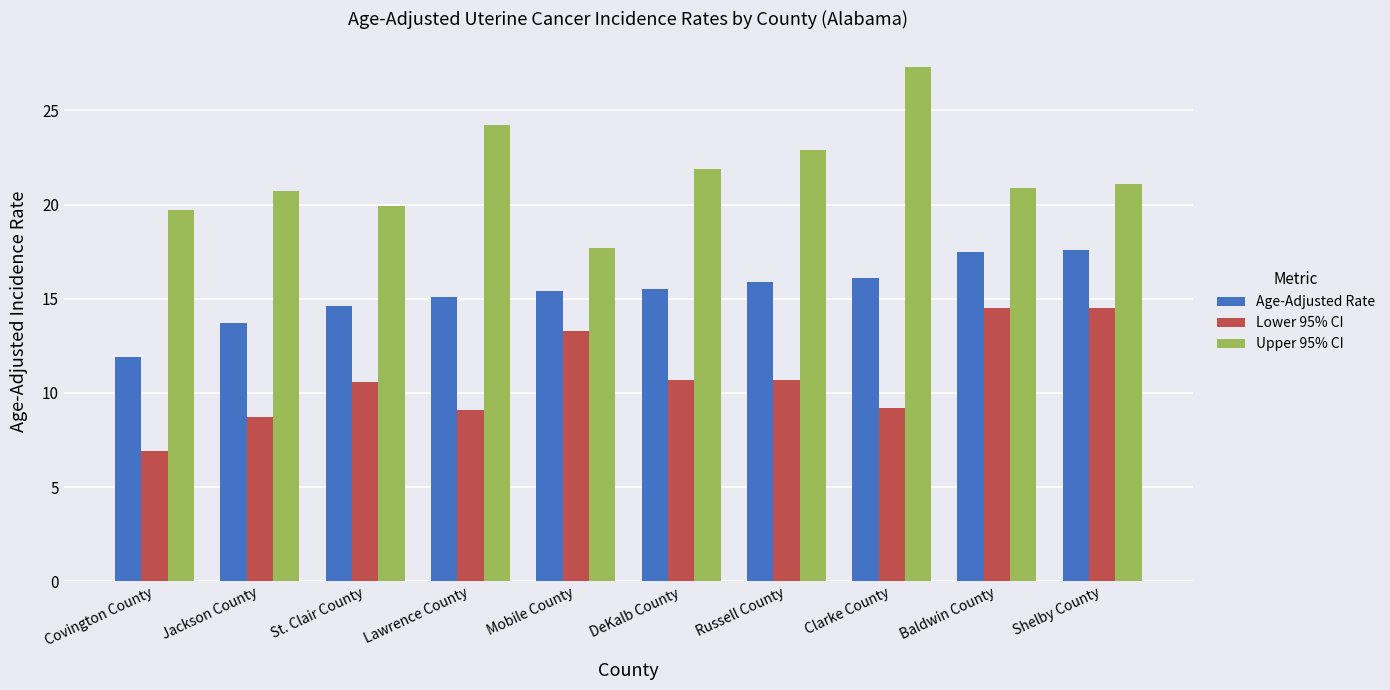

What position from the left is DeKalb County?

6